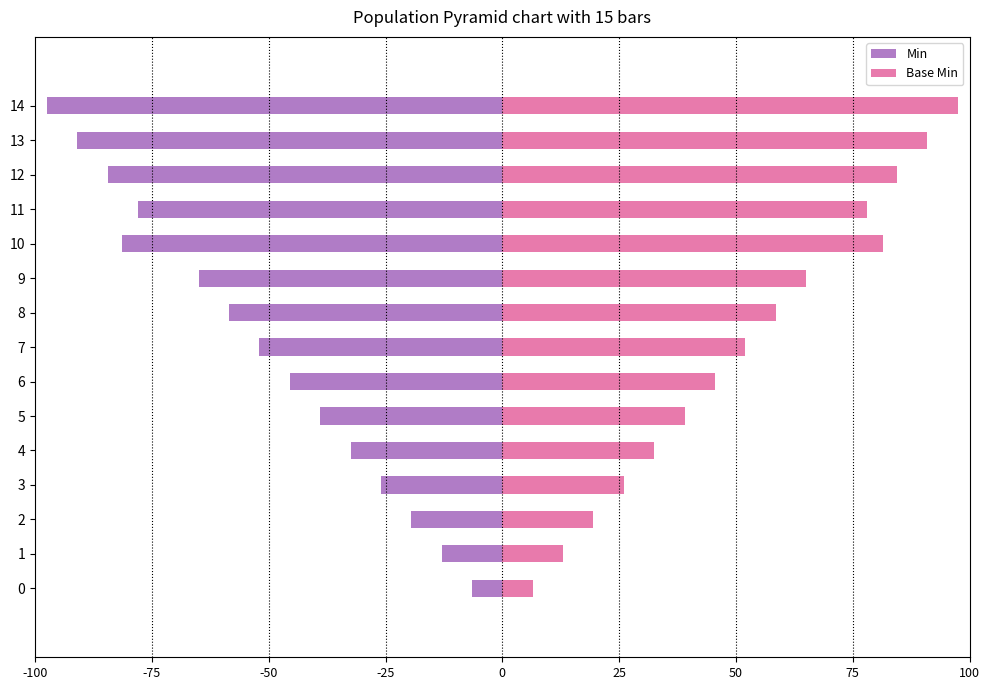

Count the number of data series in this chart.

2